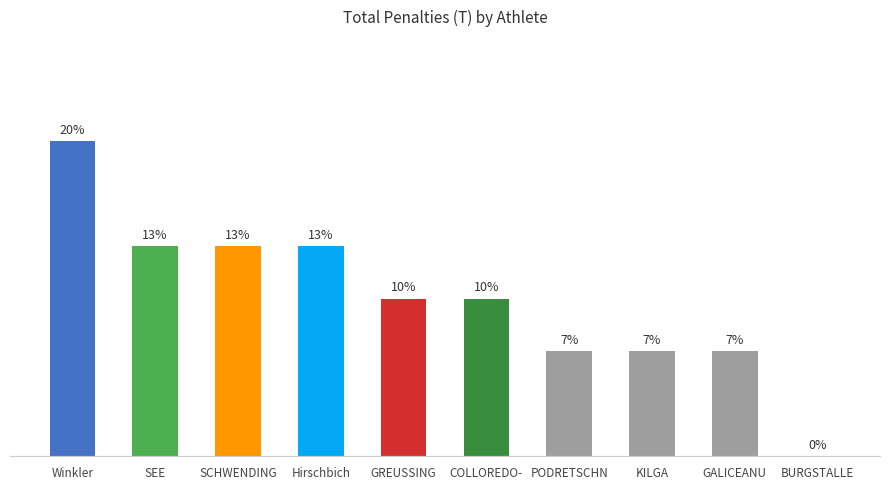

Is it true that the value at GREUSSING is 1?

False